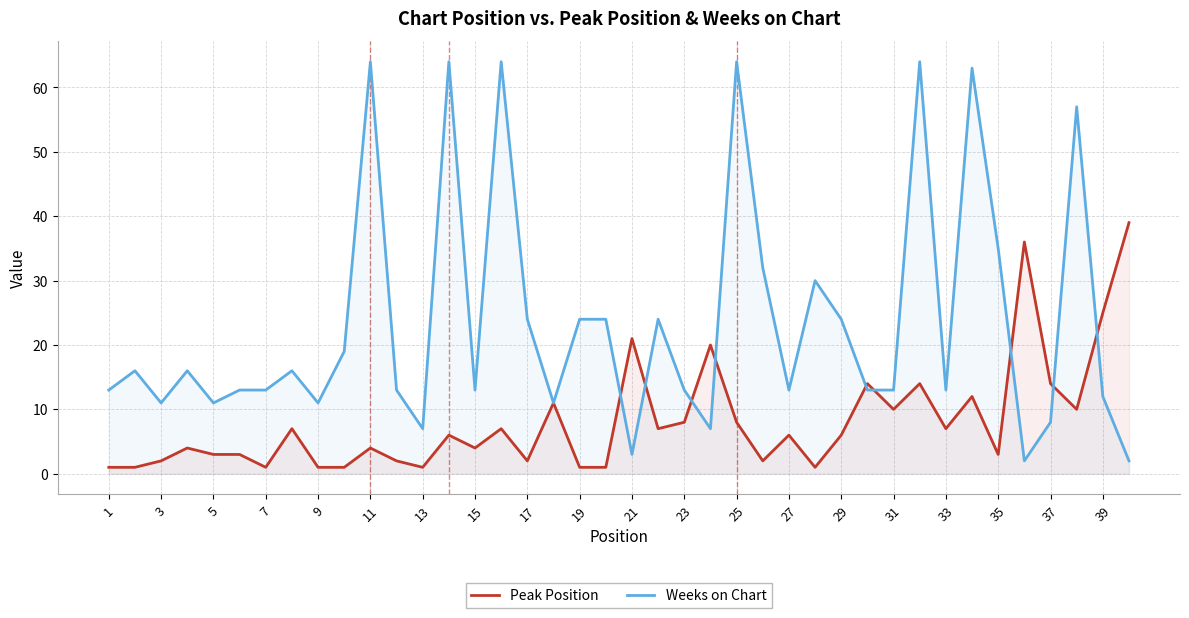

What are all the series names shown in the legend?

Peak Position, Weeks on Chart